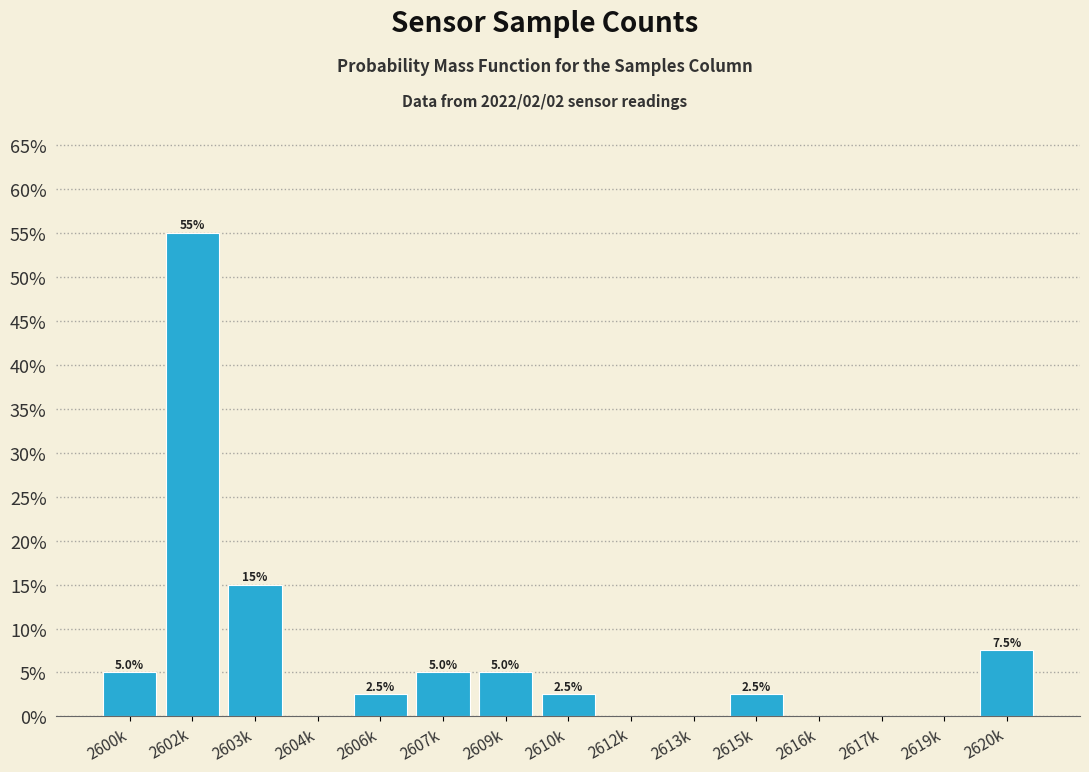

Are the bars horizontal?

No